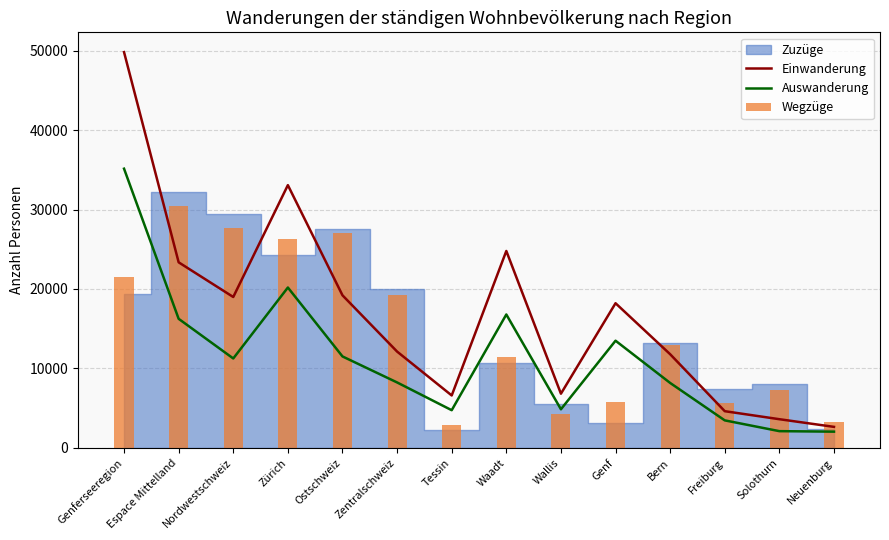

Is it true that Auswanderung equals 16246 at Espace Mittelland?

True